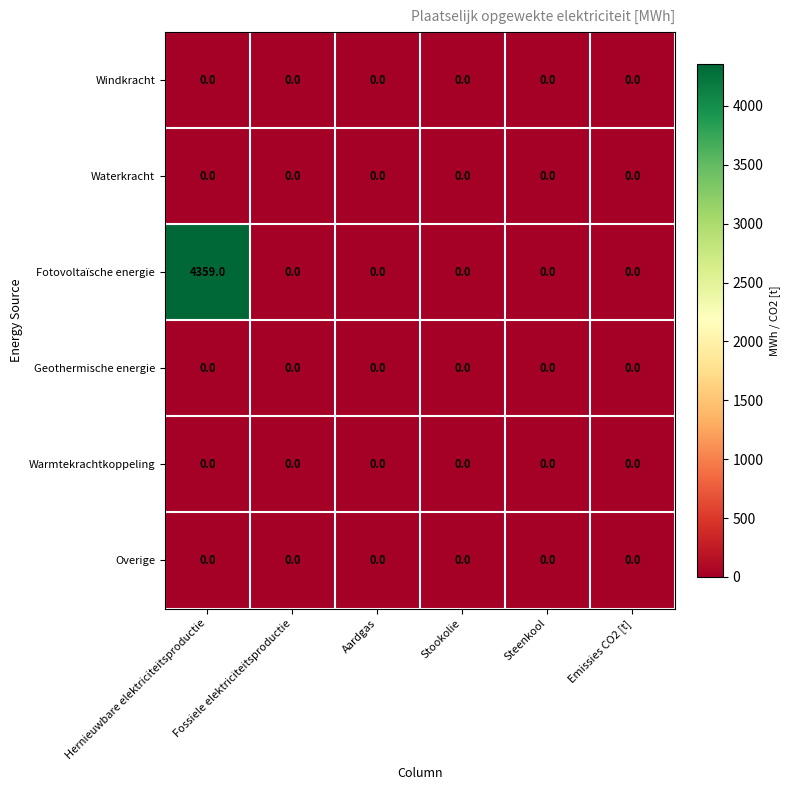

Which series has the largest total across all categories?

Fotovoltaïsche energie